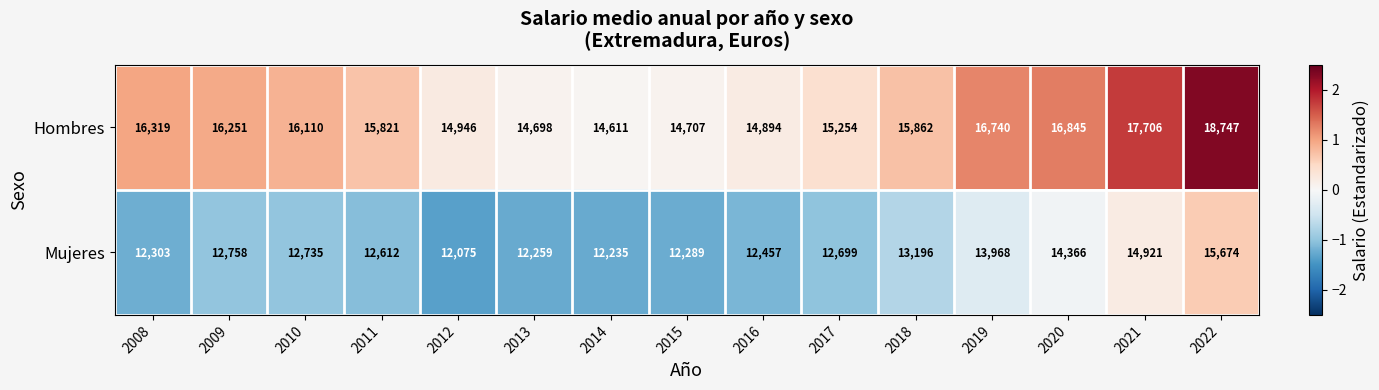

Reading right to left, list all the values displayed in this chart.

Hombres: 2022=18747	2021=17706	2020=16845	2019=16740	2018=15862	2017=15254	2016=14894	2015=14707	2014=14611	2013=14698	2012=14946	2011=15821	2010=16110	2009=16251	2008=16319
Mujeres: 2022=15674	2021=14921	2020=14366	2019=13968	2018=13196	2017=12699	2016=12457	2015=12289	2014=12235	2013=12259	2012=12075	2011=12612	2010=12735	2009=12758	2008=12303